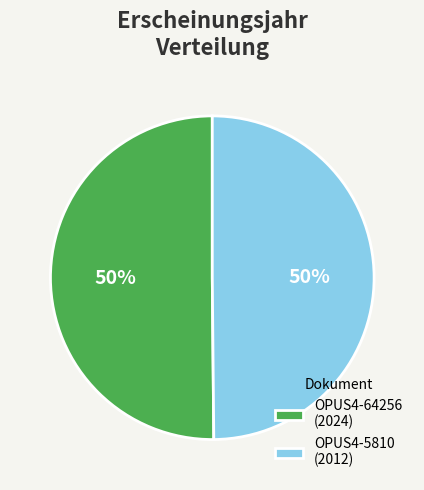

The OPUS4-5810 slice represents 50% of the pie. True or false?

True